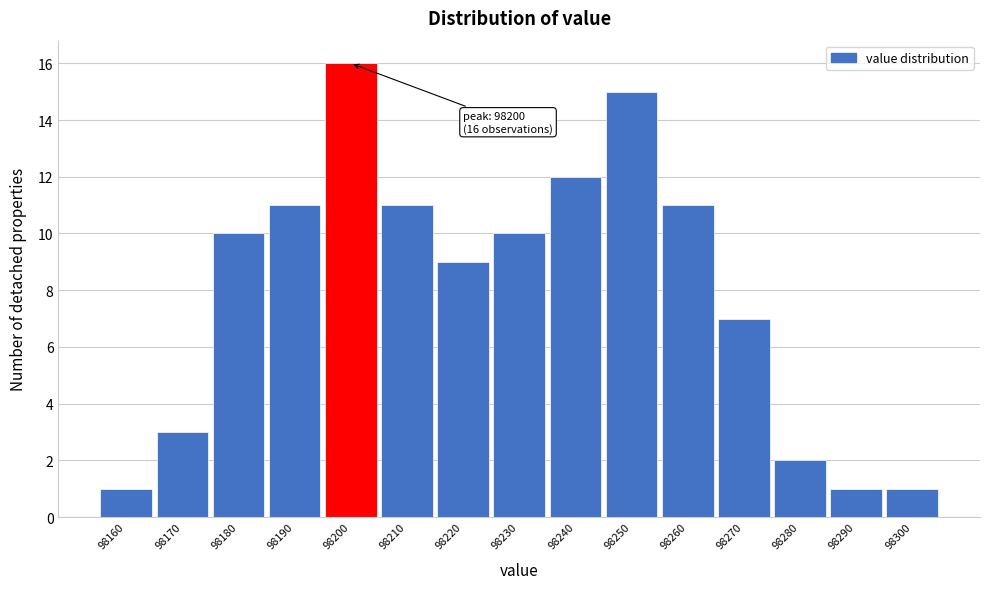

Over which range of the x-axis is the bar tallest?

98195 to 98205